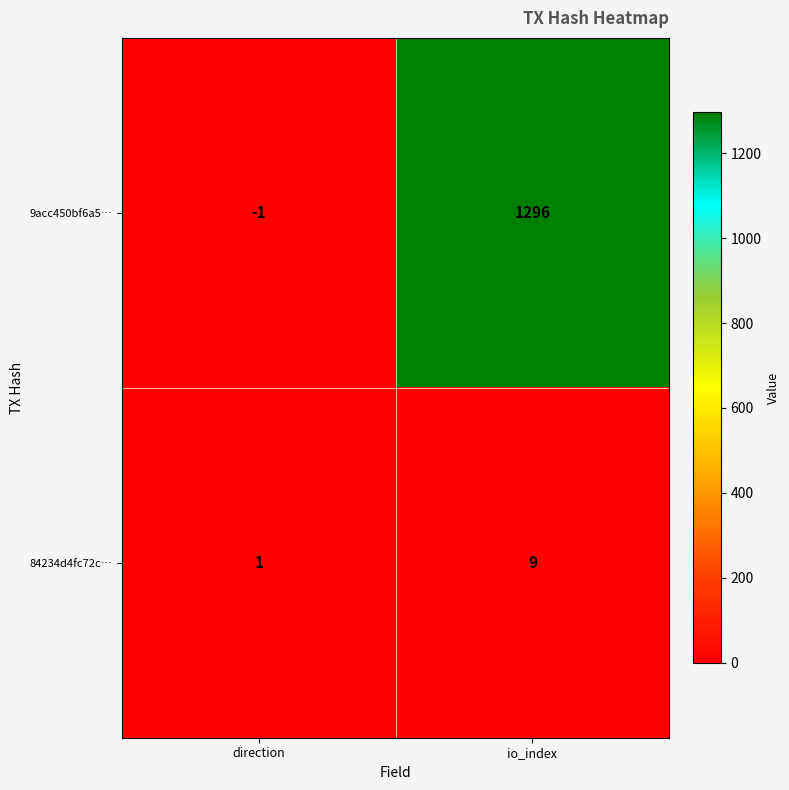

Which category has the highest value across all series?

io_index